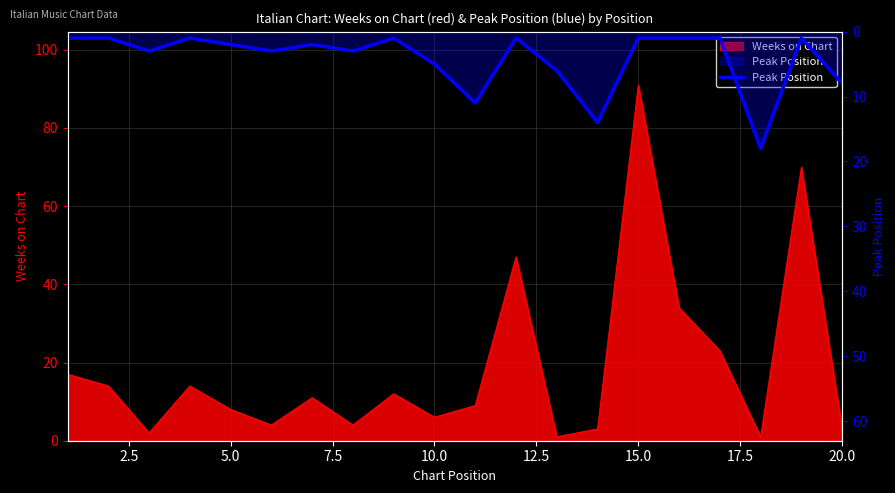

What is the value of the 16th point from the left?

1